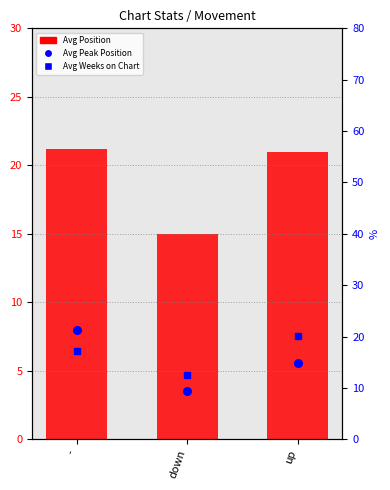

Which series has the largest total across all categories?

Avg Position